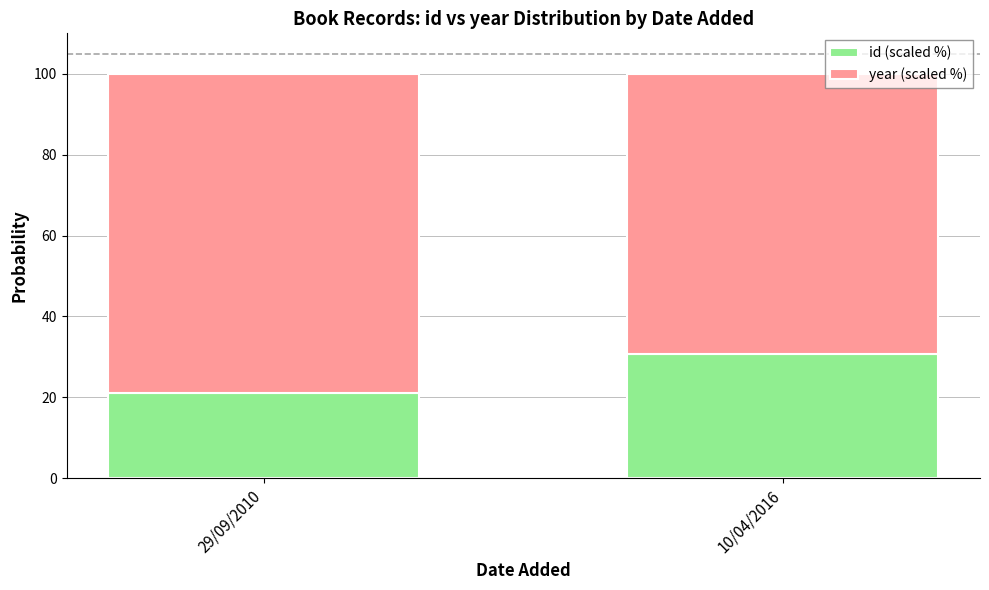

What is the total value across all series at 10/04/2016?

100.0